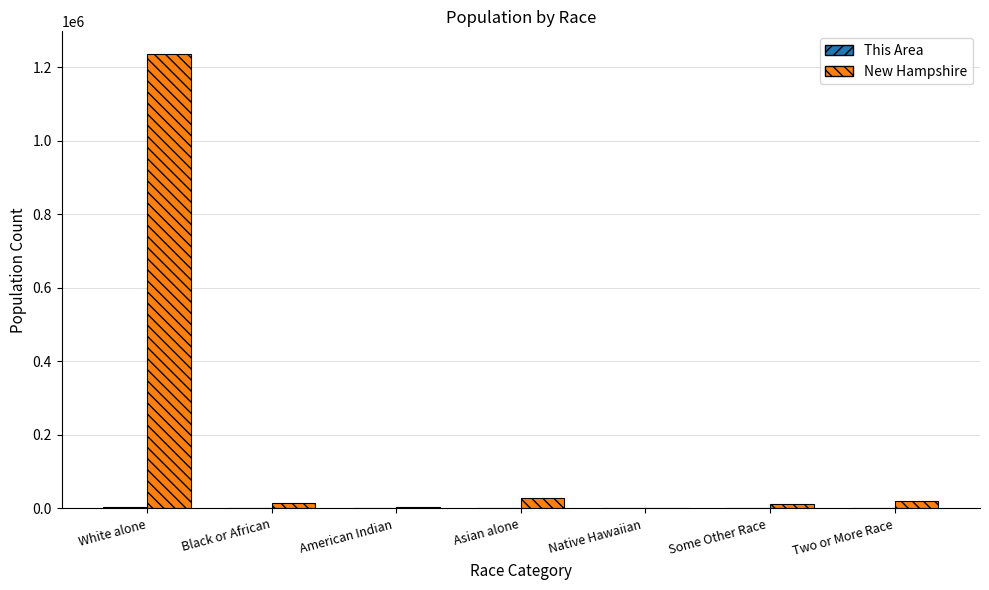

The value of New Hampshire at Black or African is 15035. True or false?

True